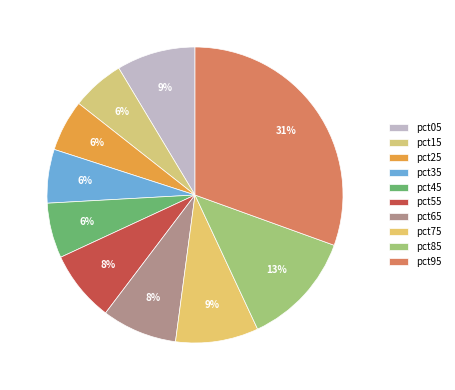

Is it true that pct25 is 6% of the pie?

True